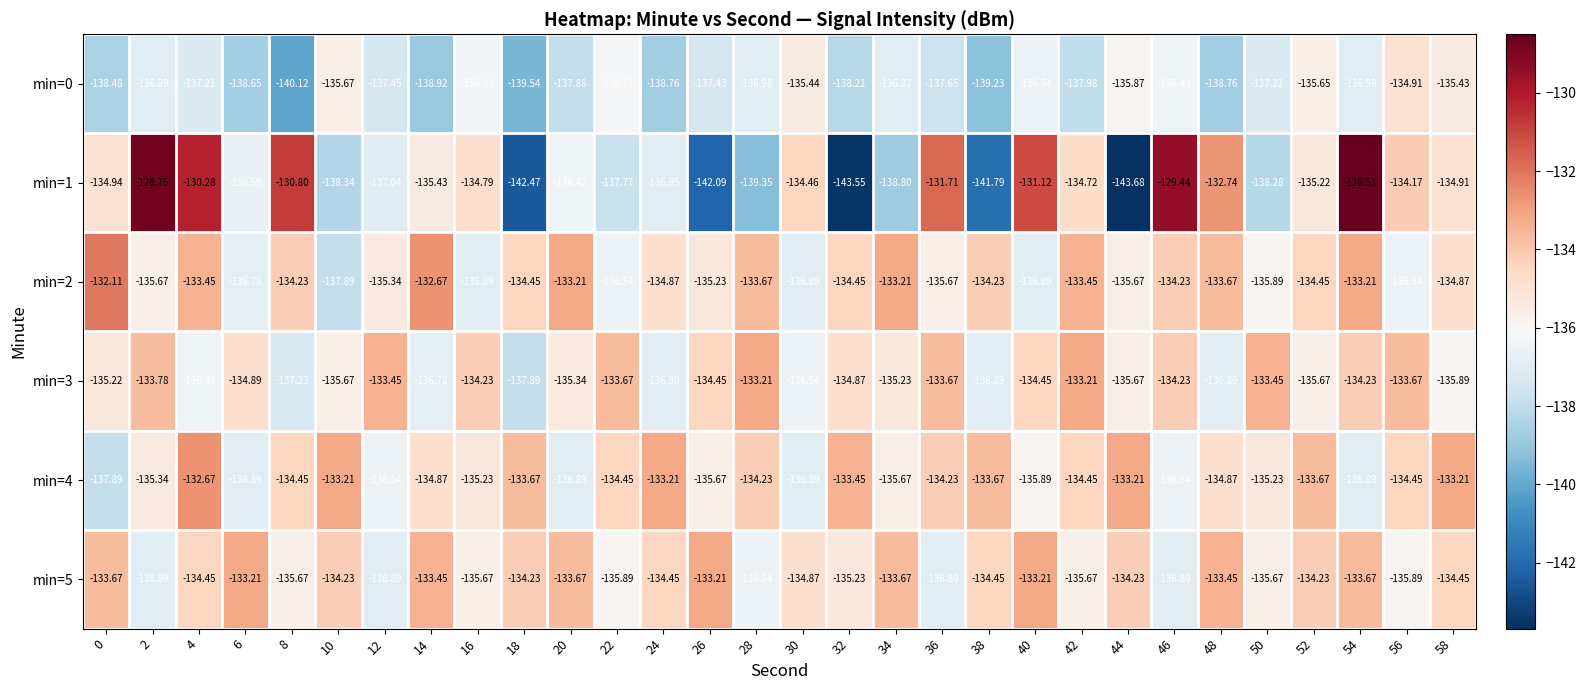

Which series has the largest total across all categories?

min=5